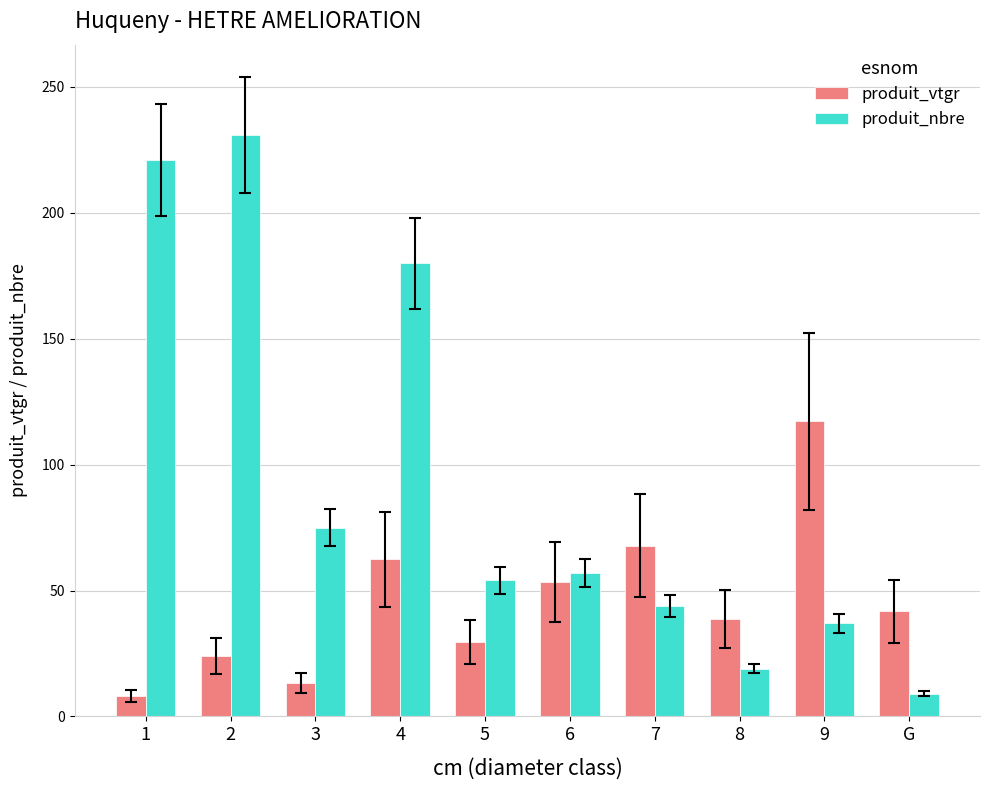

Which series has the largest total across all categories?

produit_nbre